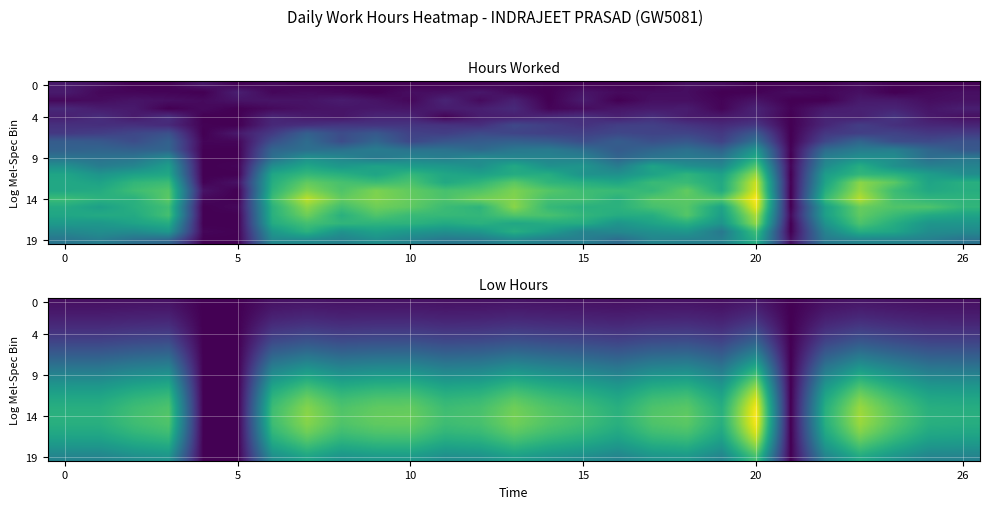

Which series has the largest range (max minus min)?

row_14